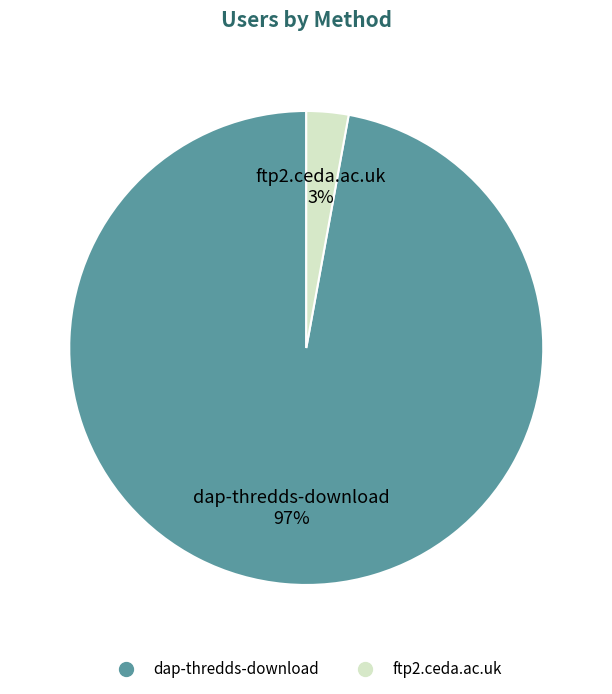

Which slice is the largest?

dap-thredds-download